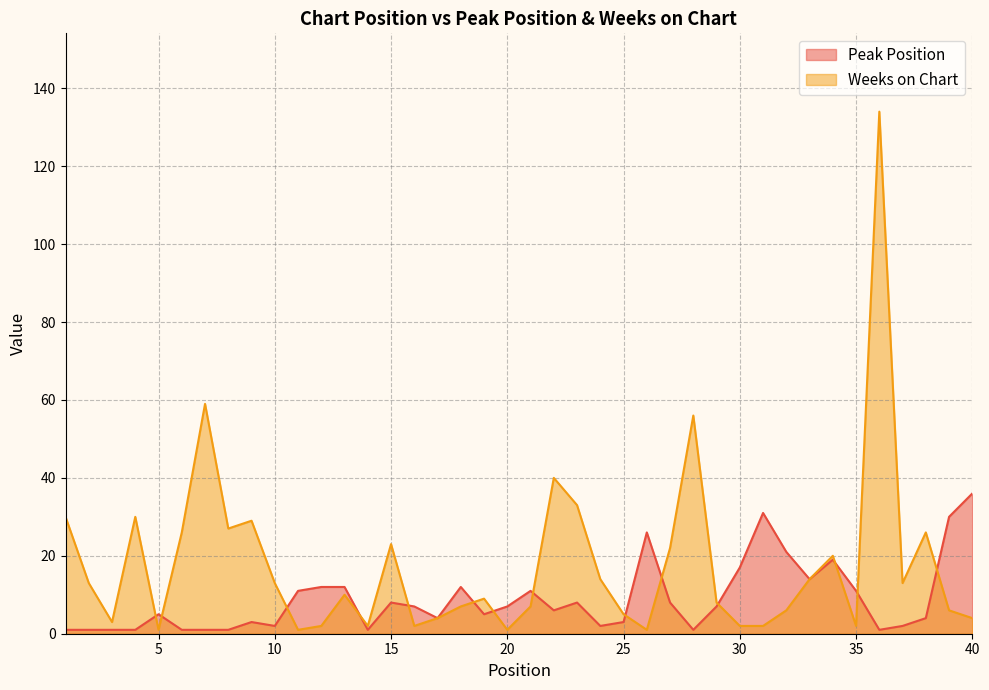

How many intersections are there between Weeks on Chart and Peak Position?

14